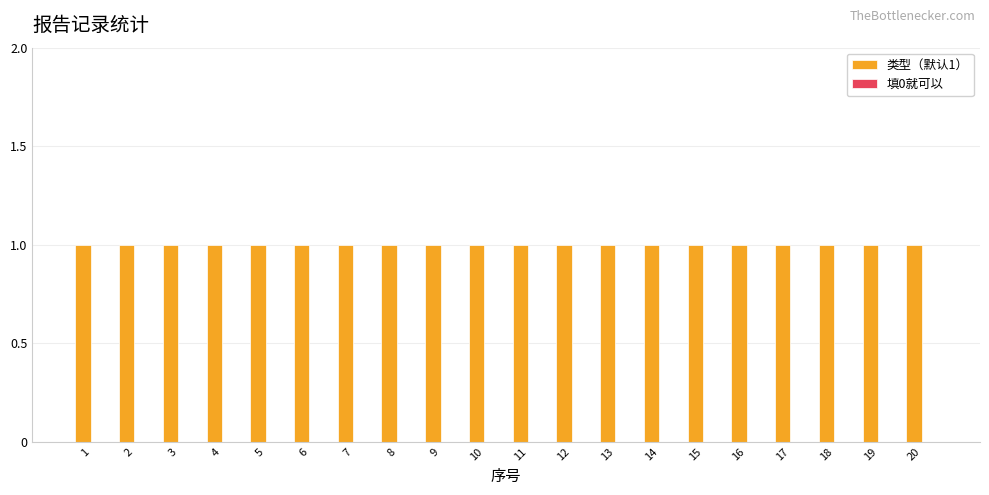

Reading right to left, transcribe all the data shown in this chart.

类型（默认1）: 20=1	19=1	18=1	17=1	16=1	15=1	14=1	13=1	12=1	11=1	10=1	9=1	8=1	7=1	6=1	5=1	4=1	3=1	2=1	1=1
填0就可以: 20=0	19=0	18=0	17=0	16=0	15=0	14=0	13=0	12=0	11=0	10=0	9=0	8=0	7=0	6=0	5=0	4=0	3=0	2=0	1=0